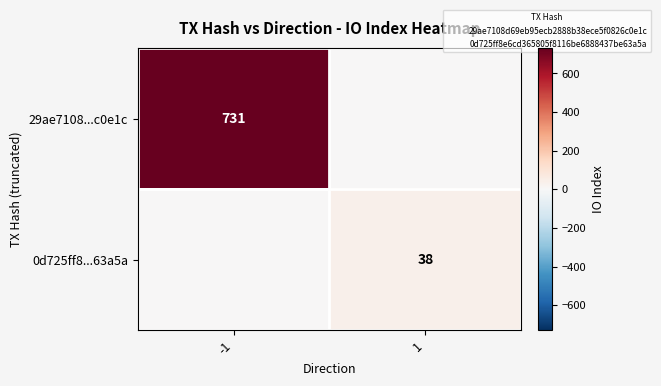

Between 1 and -1, which is larger?

-1